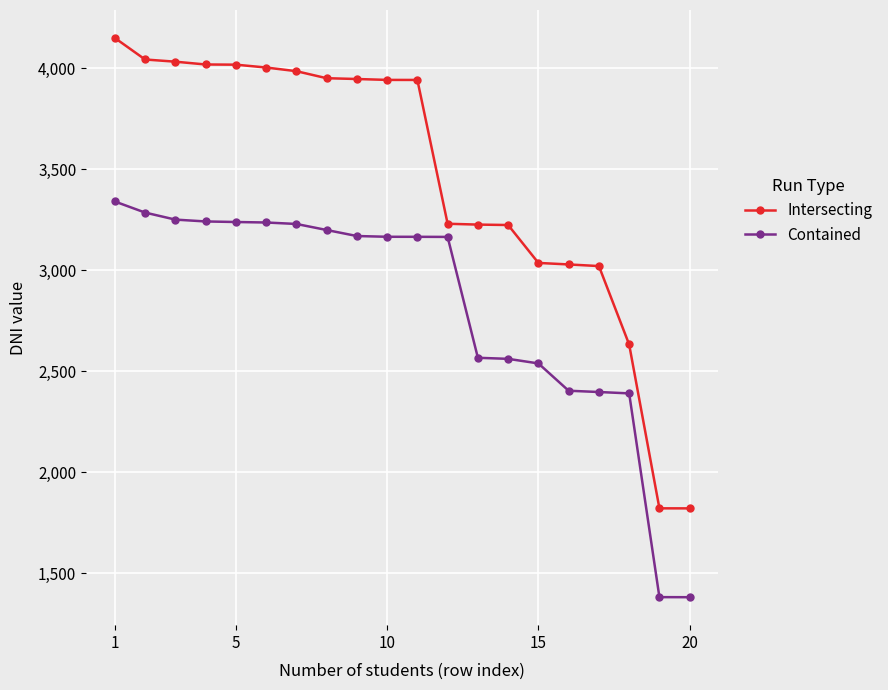

What is the difference between the maximum and second lowest values in the Intersecting series?

2329.8